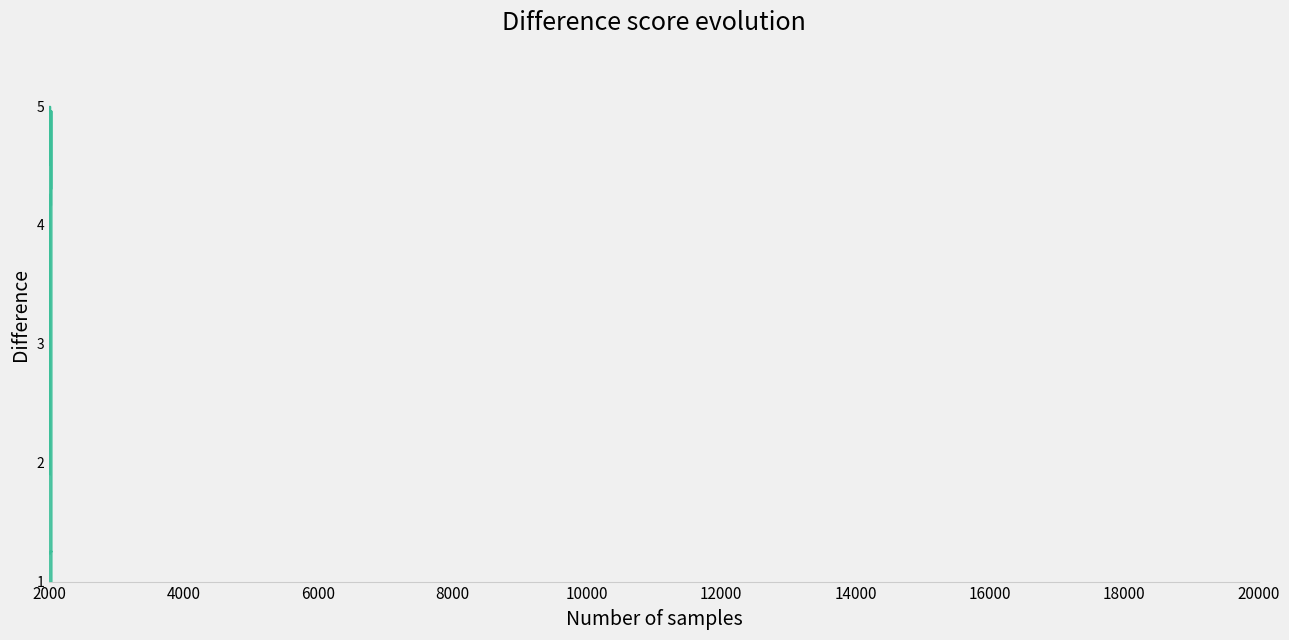

True or false: there are more than 2 points higher than both neighbors.

True